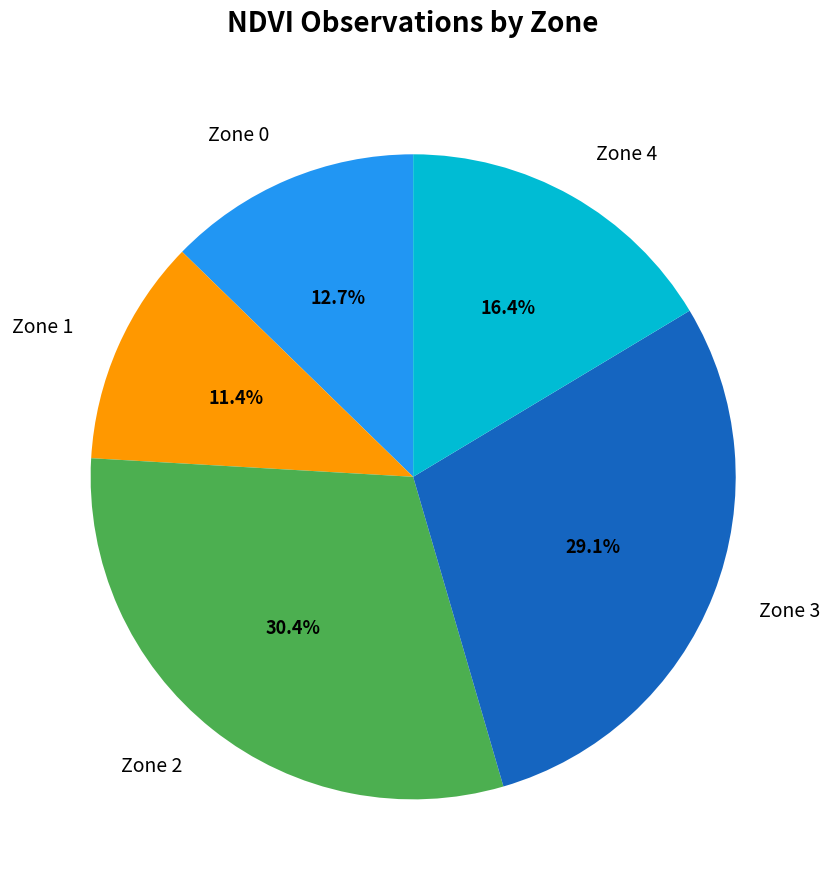

To the nearest percent, what is the difference between the Zone 3 and Zone 2 slice percentages?

1%